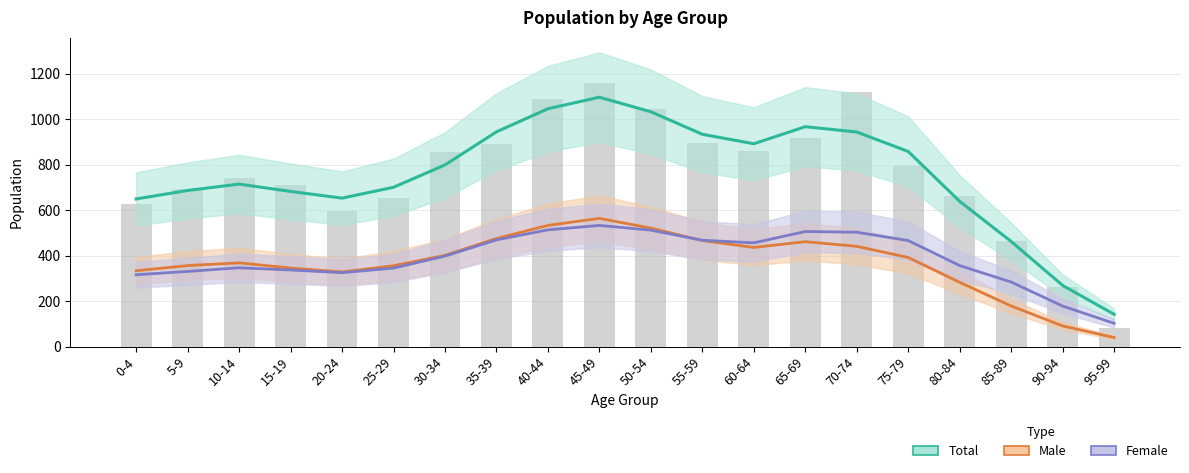

What value does the Male series have at 50-54?

520.7